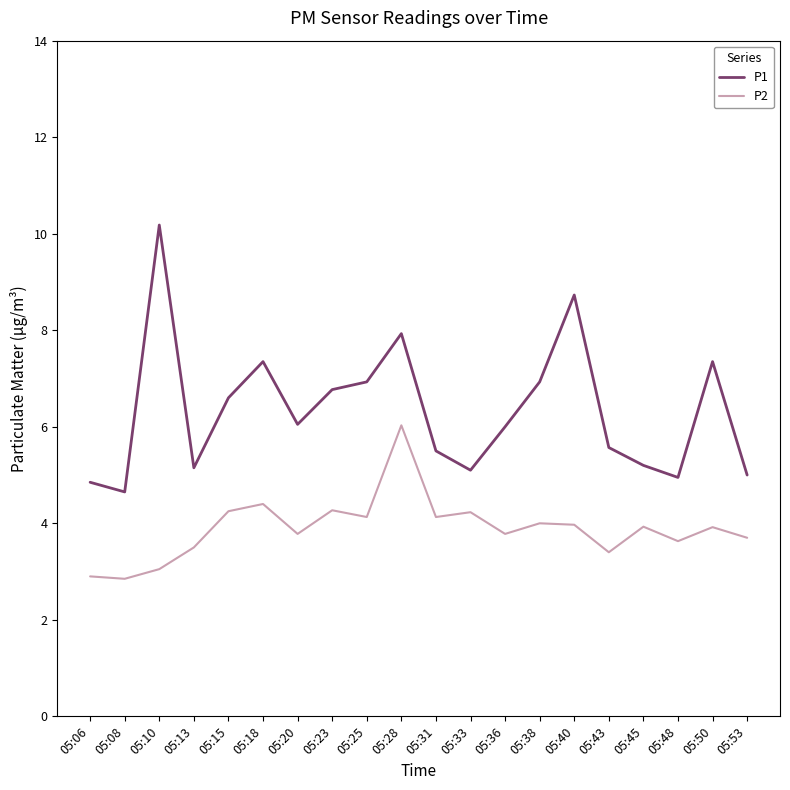

What is the spread (max minus min) of values at 05:43?

2.2